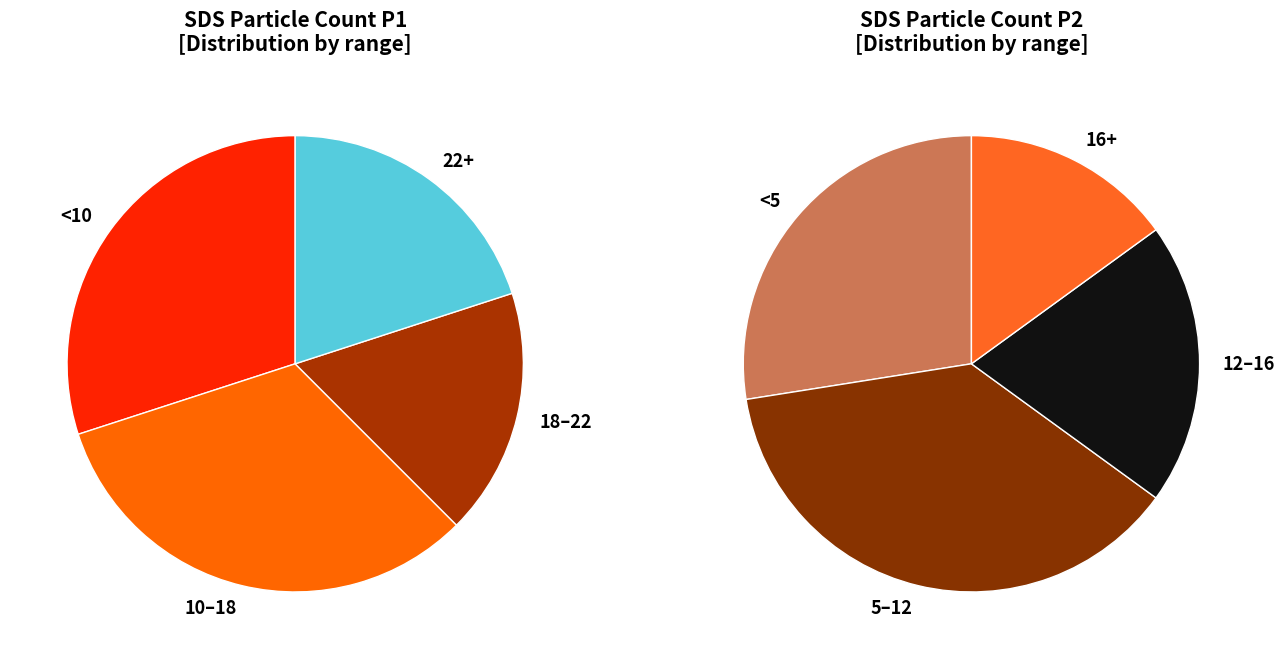

Between 30 and 31, which is larger?

31